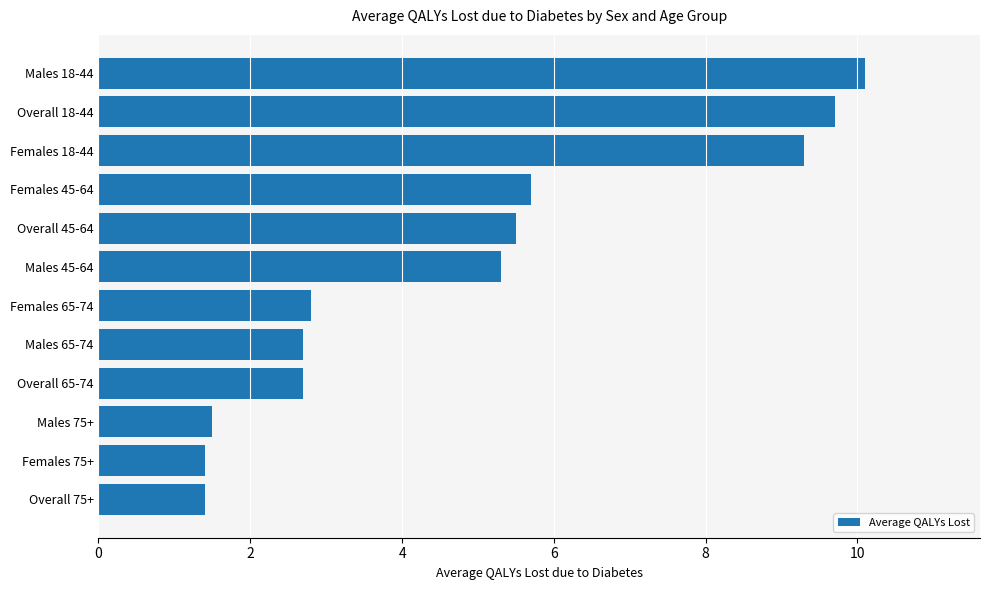

Reading bottom to top, list all the values displayed in this chart.

Overall 75+=1.4	Females 75+=1.4	Males 75+=1.5	Overall 65-74=2.7	Males 65-74=2.7	Females 65-74=2.8	Males 45-64=5.3	Overall 45-64=5.5	Females 45-64=5.7	Females 18-44=9.3	Overall 18-44=9.7	Males 18-44=10.1